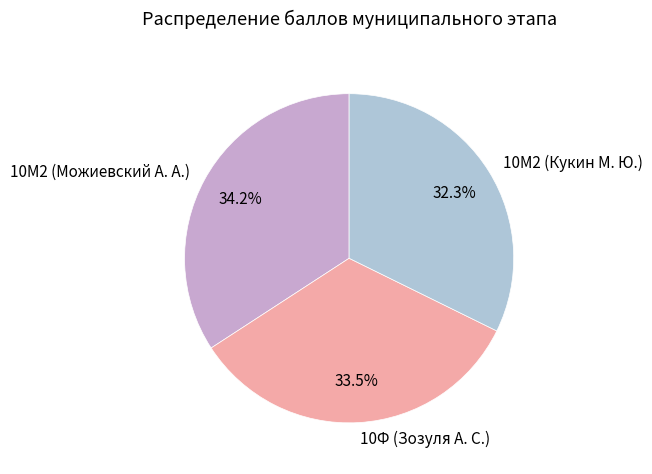

Does 10Ф (Зозуля А. С.) account for over 50% of the chart?

No